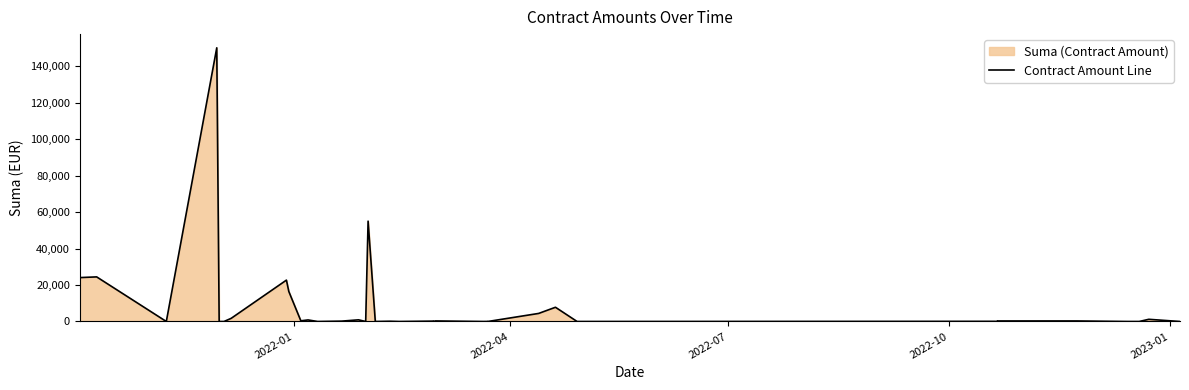

What is the value of the 28th point from the left?

4420.0